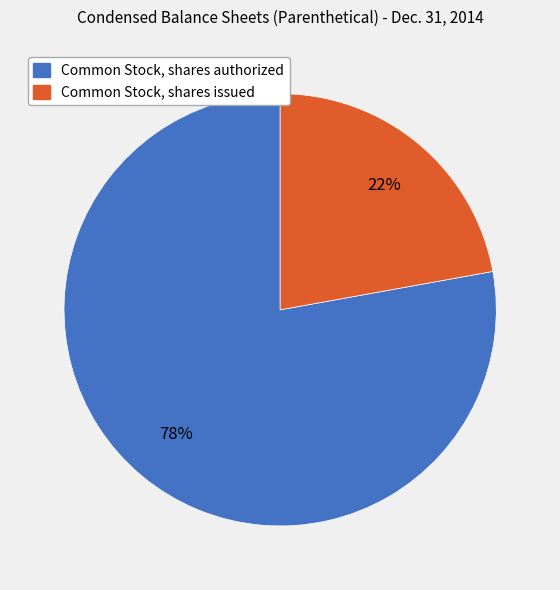

Which category has the biggest portion of the pie?

Common Stock, shares authorized